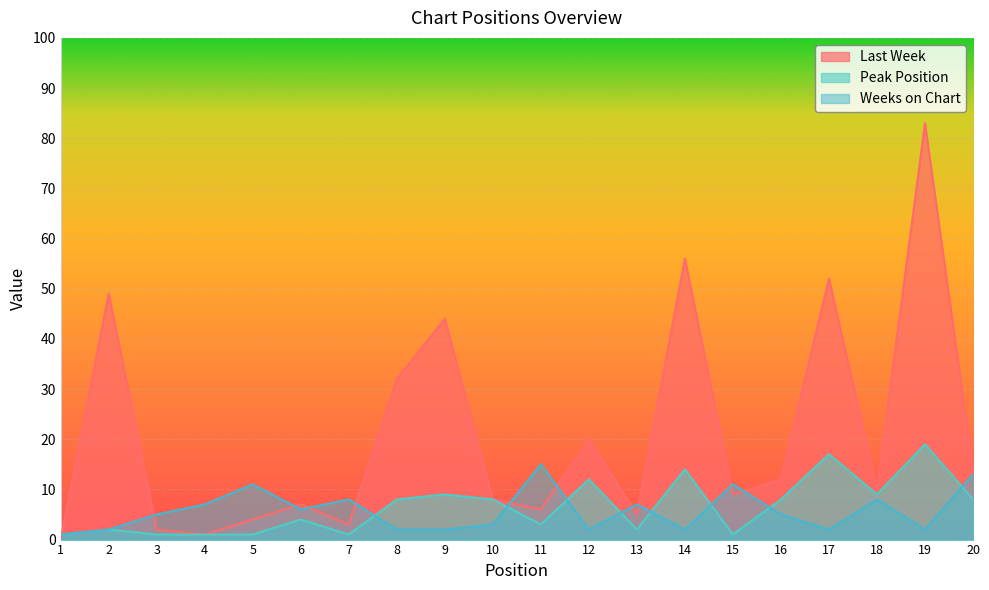

How many interior local valleys does the Last Week series have?

6